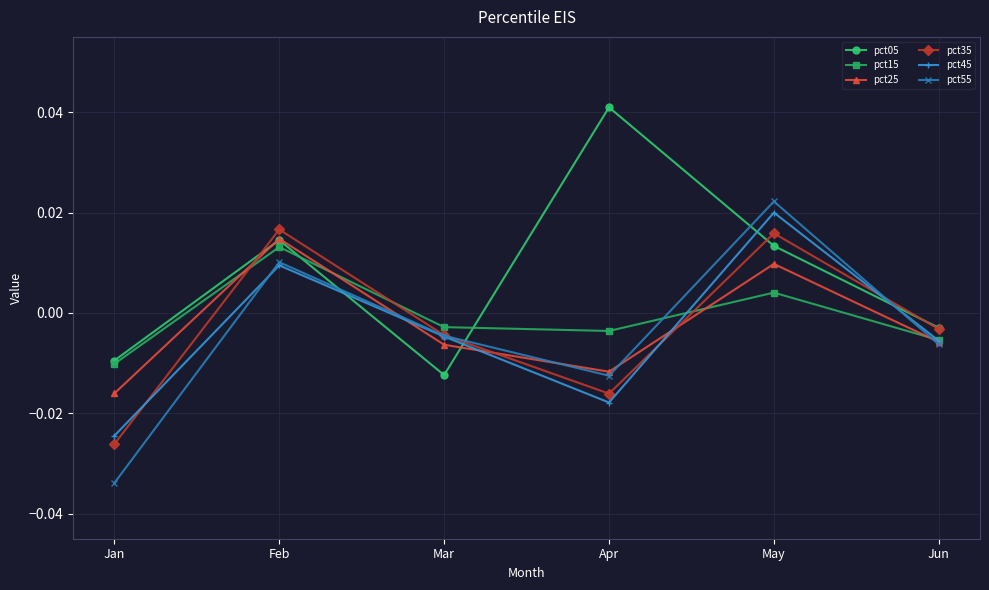

Where is the first local maximum for pct45?

Feb